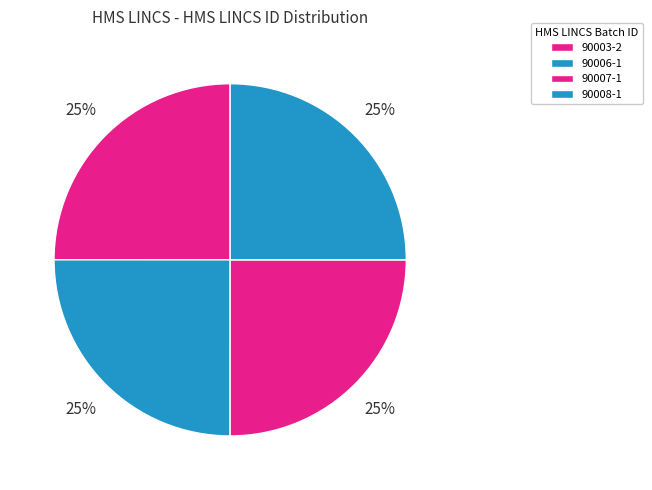

Rank the categories by value from highest to lowest.

90008-1, 90007-1, 90006-1, 90003-2